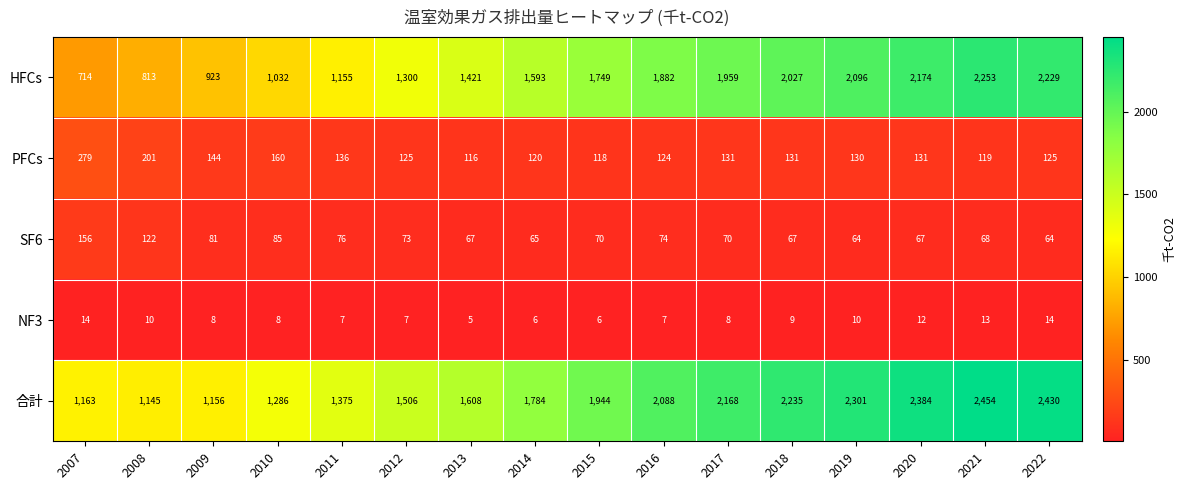

The value of SF6 at 2021 is 106. True or false?

False